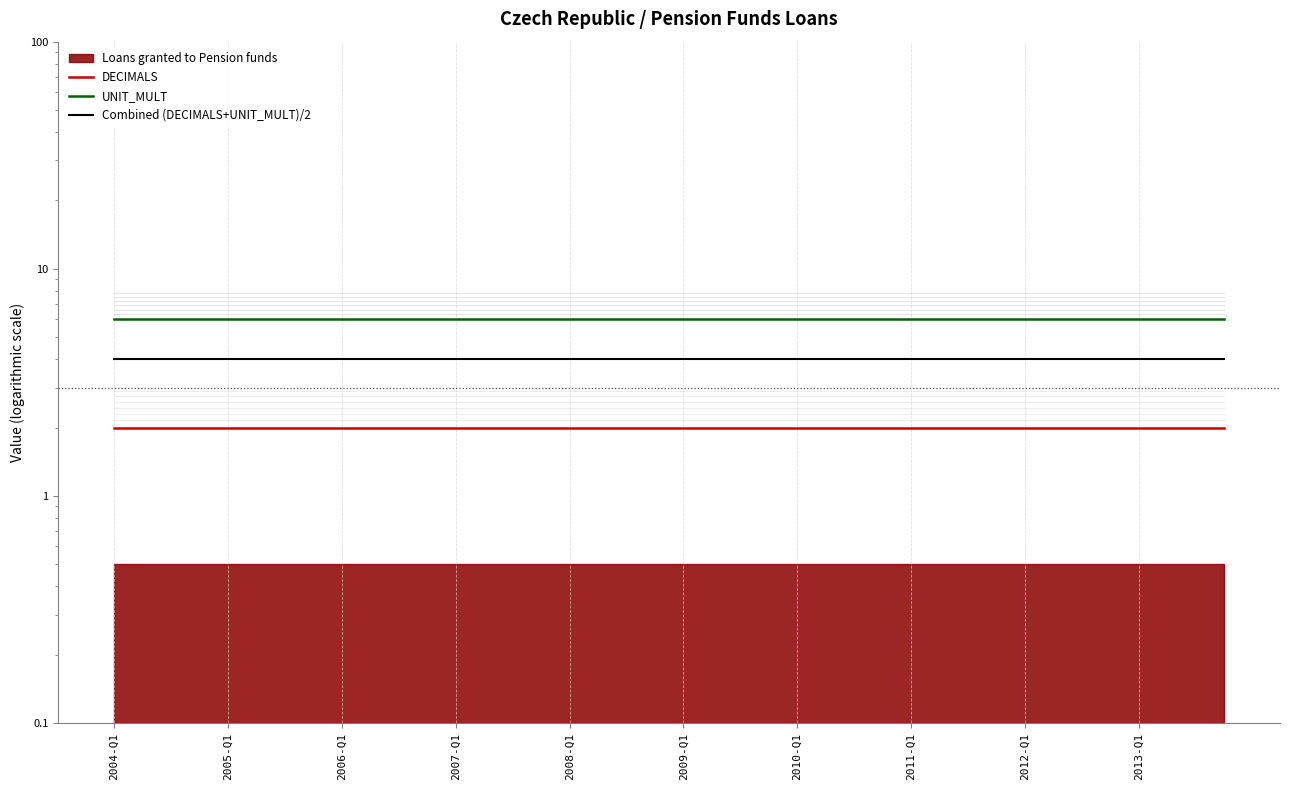

The value of DECIMALS at 18 is 2. True or false?

True